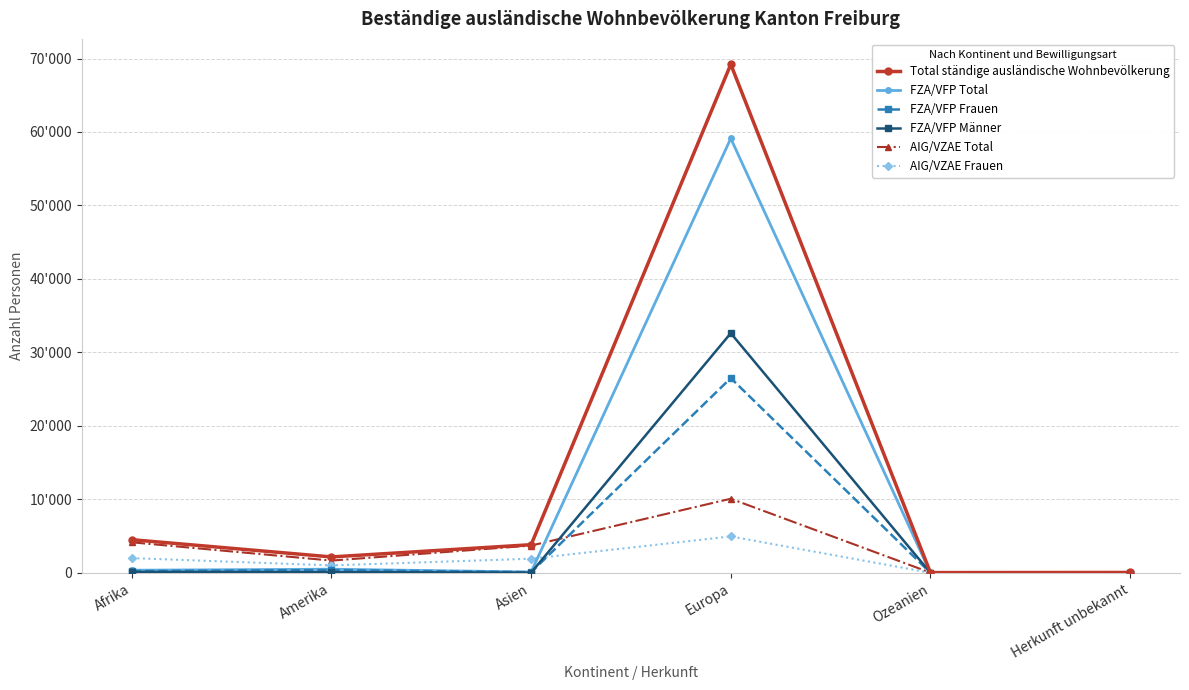

Which series ends up on top after the final intersection of FZA/VFP Männer and AIG/VZAE Total?

AIG/VZAE Total